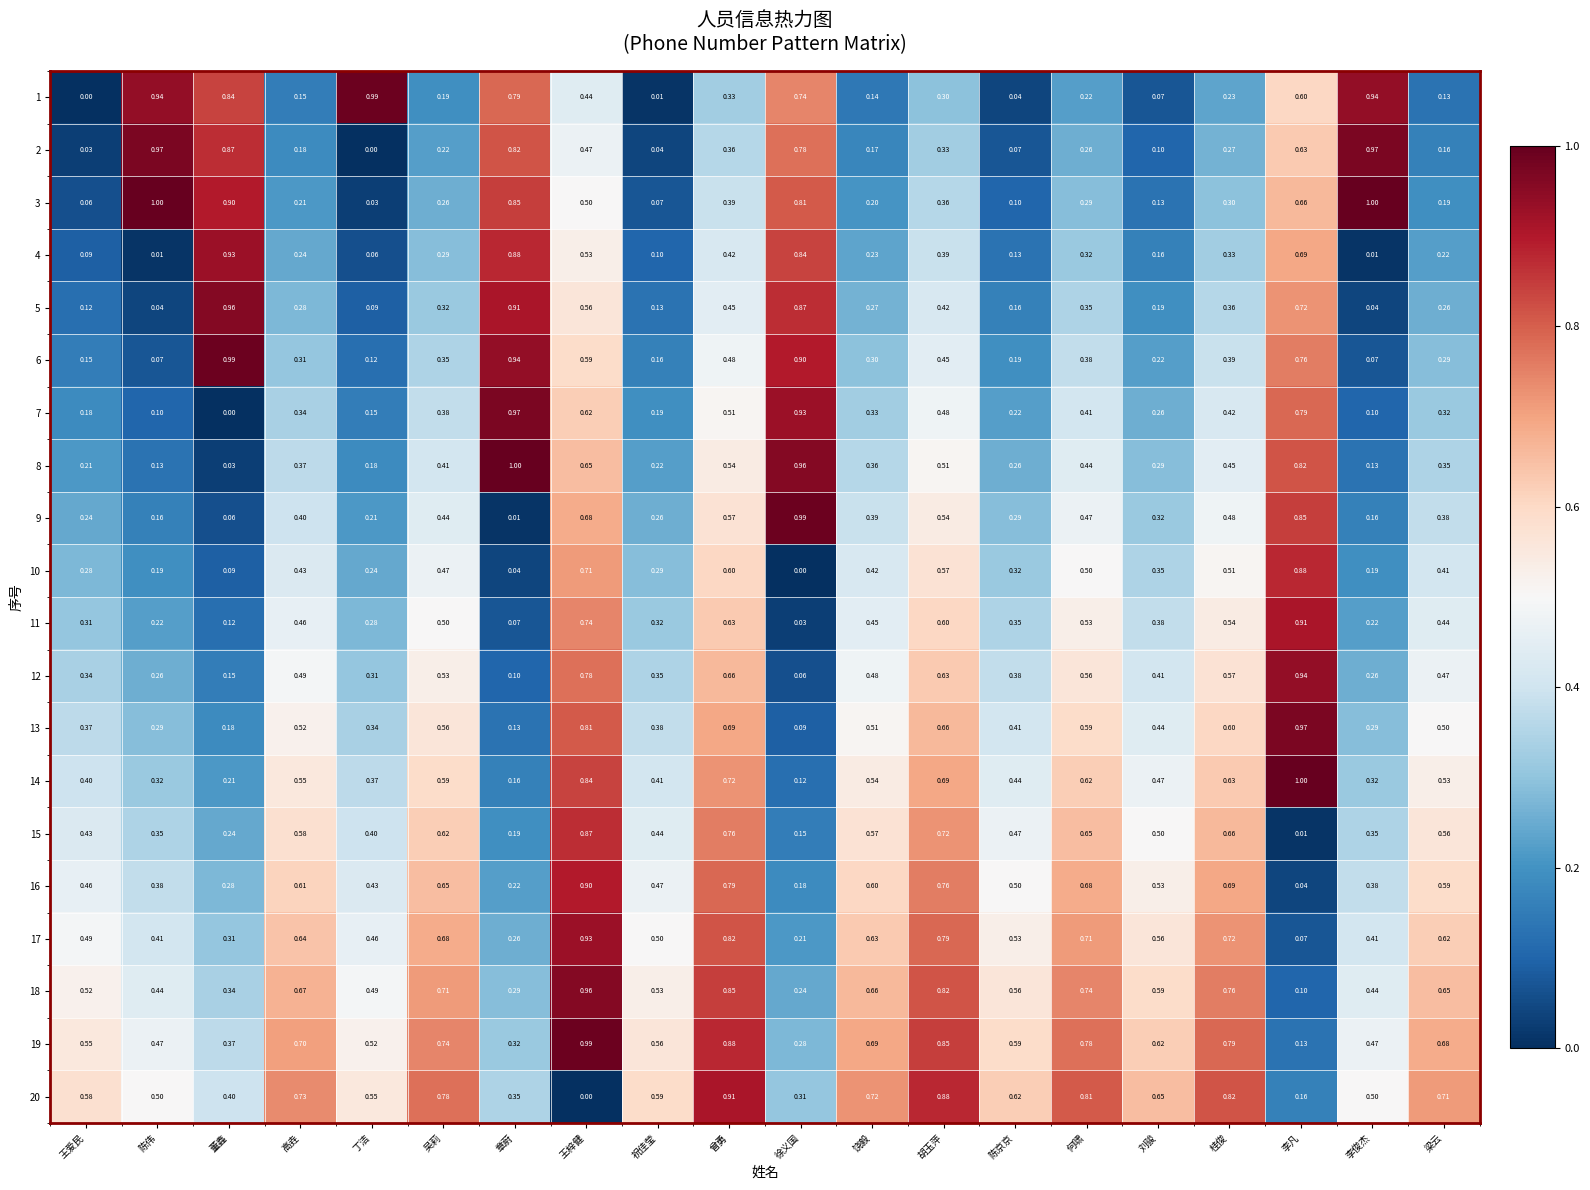

Where is 17 nearest to the value 0?

李凡